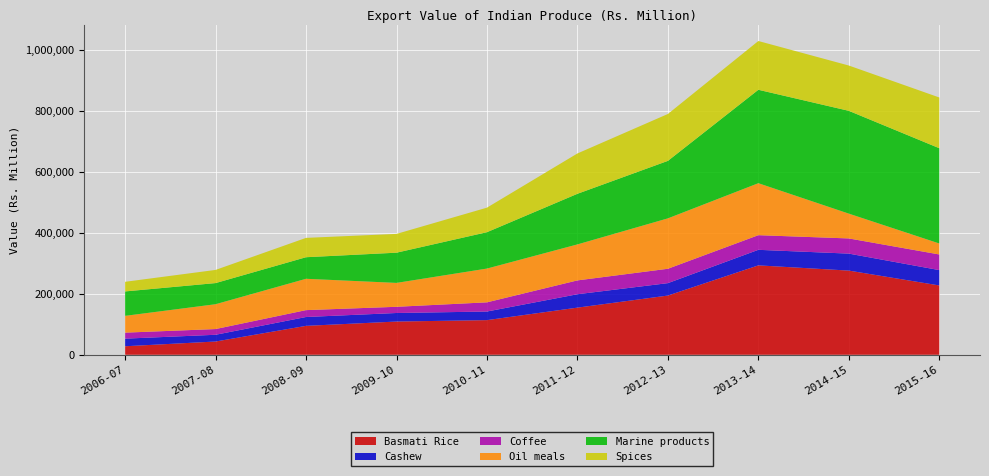

Reading left to right, list all the values displayed in this chart.

Basmati Rice: 2006-07=27928.1	2007-08=43446.0	2008-09=94770.3	2009-10=108896.0	2010-11=113548.0	2011-12=154496.0	2012-13=194094.0	2013-14=293001.0	2014-15=275867.1	2015-16=227186.0
Cashew: 2006-07=24911.8	2007-08=22096.0	2008-09=29009.7	2009-10=28015.8	2010-11=28194.0	2011-12=43907.0	2012-13=40672.0	2013-14=50959.0	2014-15=55658.5	2015-16=50279.9
Coffee: 2006-07=19690.0	2007-08=18722.7	2008-09=22557.6	2009-10=20320.6	2010-11=30099.0	2011-12=45346.0	2012-13=47111.0	2013-14=47971.0	2014-15=49732.6	2015-16=51254.4
Oil meals: 2006-07=55043.2	2007-08=81405.5	2008-09=102692.4	2009-10=78317.9	2010-11=110696.0	2011-12=117965.0	2012-13=165195.0	2013-14=170344.0	2014-15=81291.8	2015-16=35995.6
Marine products: 2006-07=80010.4	2007-08=69266.7	2008-09=70663.7	2009-10=98999.8	2010-11=119171.0	2011-12=165847.0	2012-13=188412.0	2013-14=306166.0	2014-15=336883.8	2015-16=312194.3
Spices: 2006-07=31579.0	2007-08=43149.0	2008-09=63384.2	2009-10=61573.3	2010-11=80435.0	2011-12=132202.0	2012-13=153650.0	2013-14=159814.0	2014-15=148477.4	2015-16=166301.5